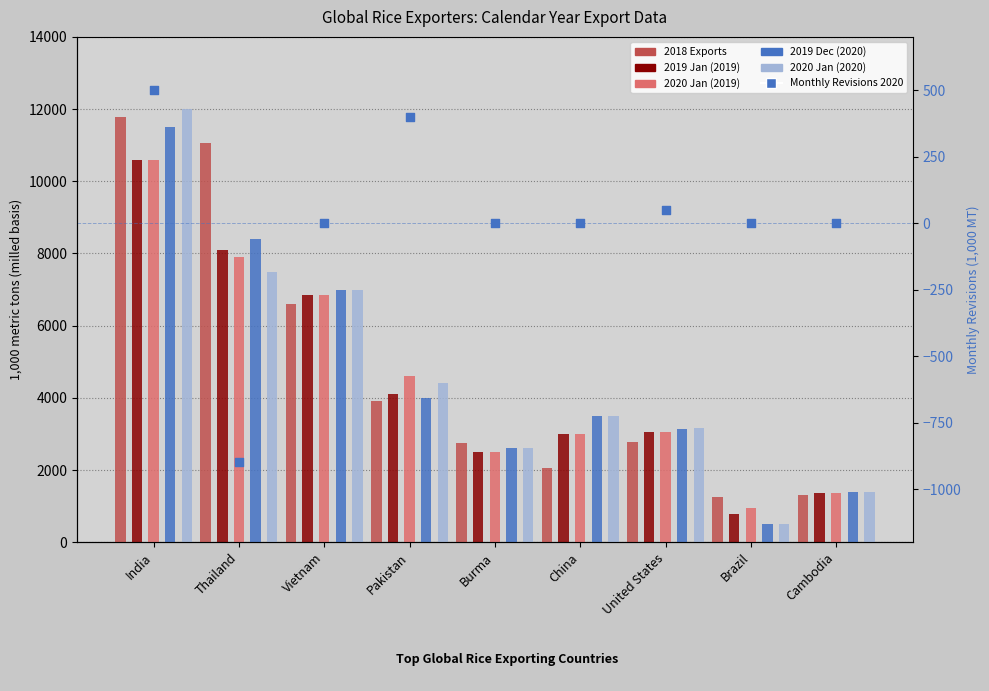

At which category is the sum across all series the highest?

India